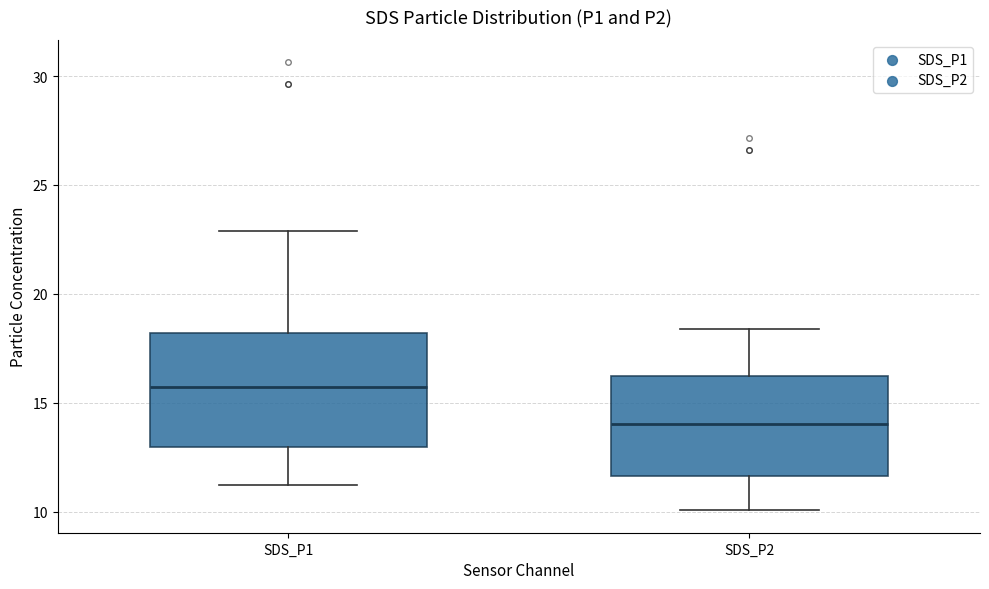

Which box has the lowest median line?

SDS_P2